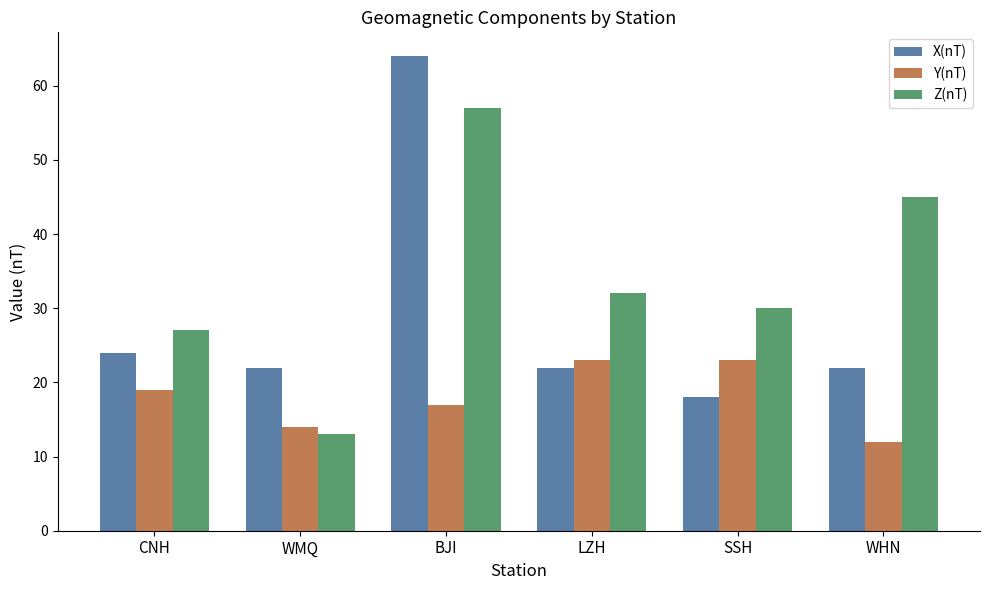

How many series are shown in this chart?

3